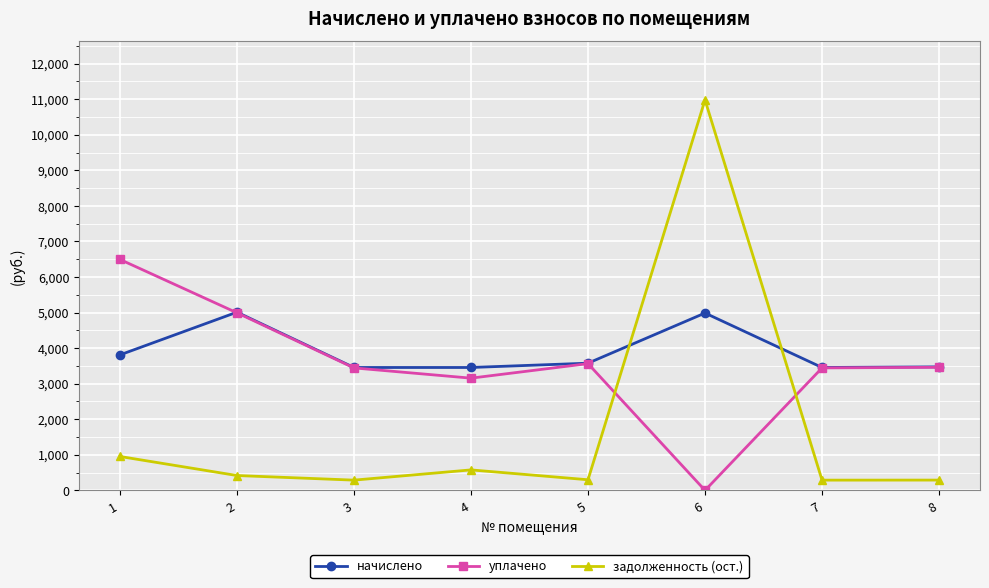

At which category does the chart reach its minimum across all series?

6